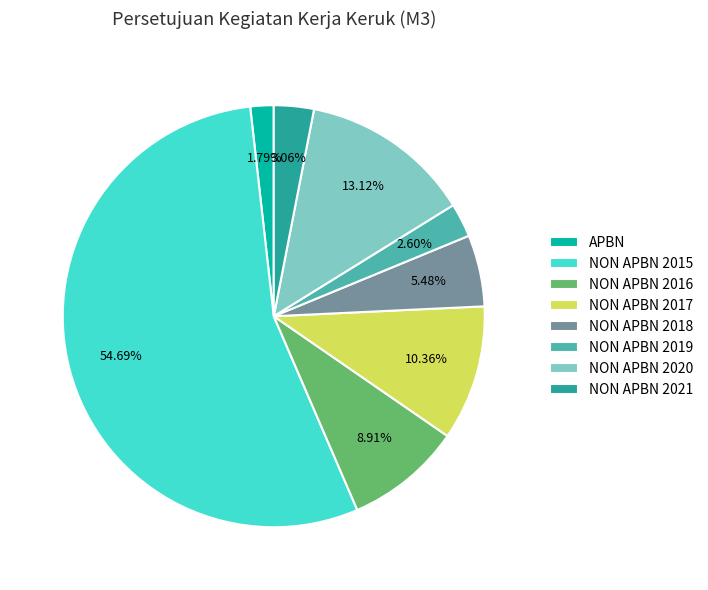

What is the smallest slice in the pie chart?

APBN